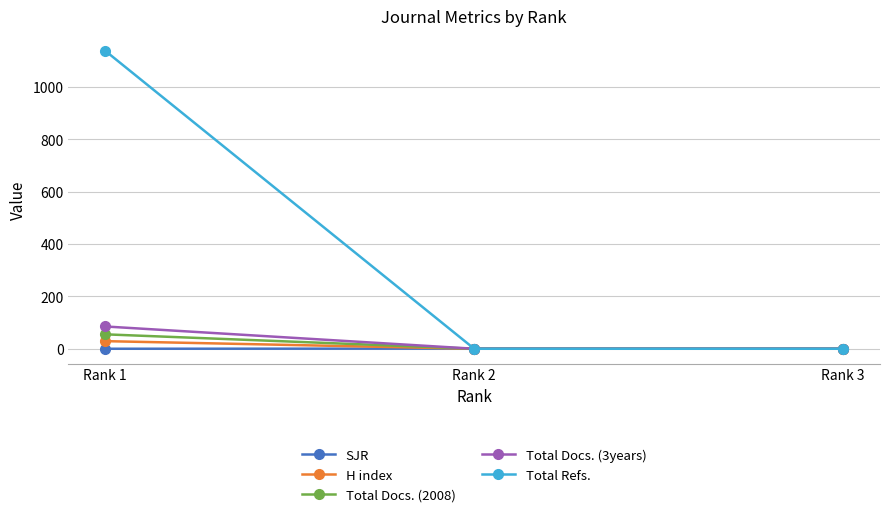

What is the sum of the Total Docs. (3years) values at Rank 2 and Rank 1?

85.0